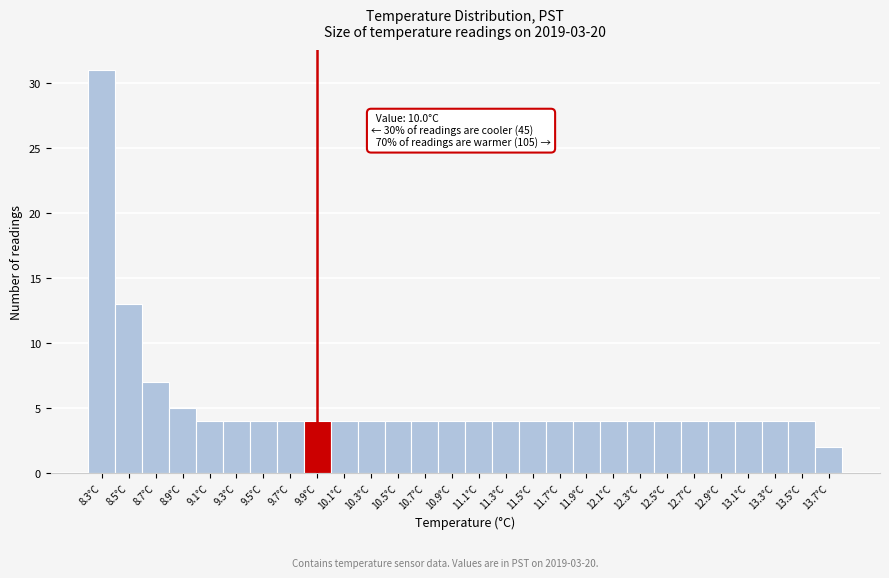

Reading left to right, what are all the values shown in this chart?

31	13	7	5	4	4	4	4	4	4	4	4	4	4	4	4	4	4	4	4	4	4	4	4	4	4	4	2